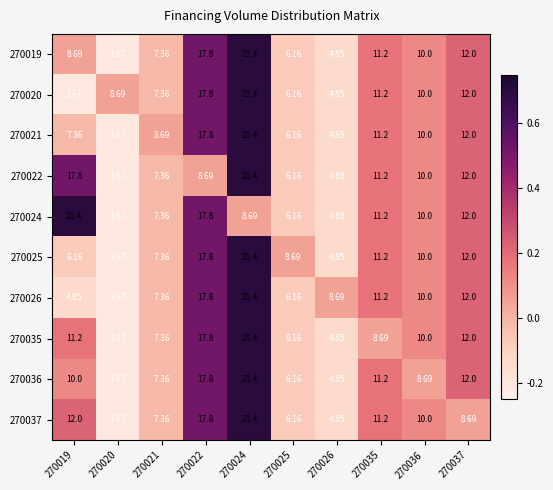

Is the value of 270021 at 270037 greater than the value of 270022 at 270036?

Yes